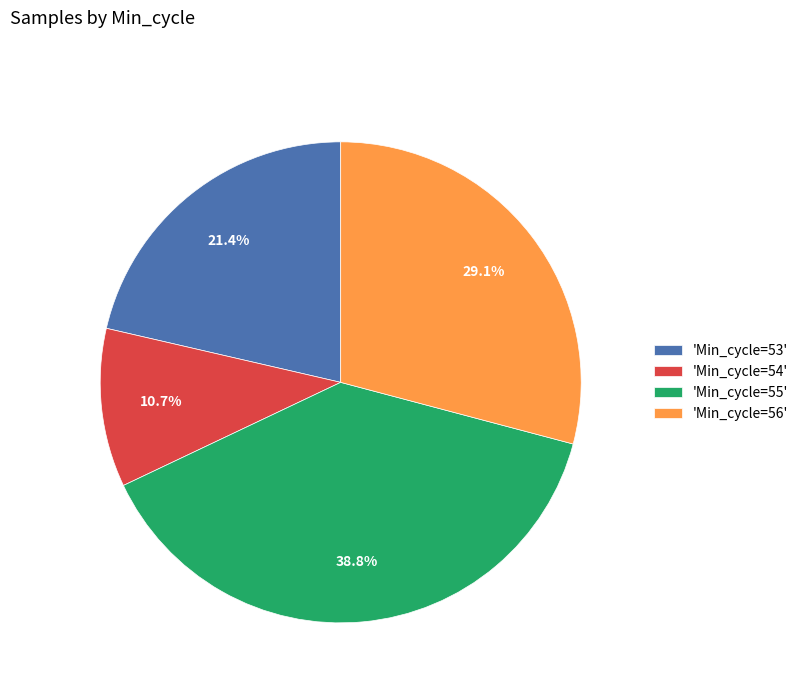

Which slice is the largest?

'Min_cycle=55'